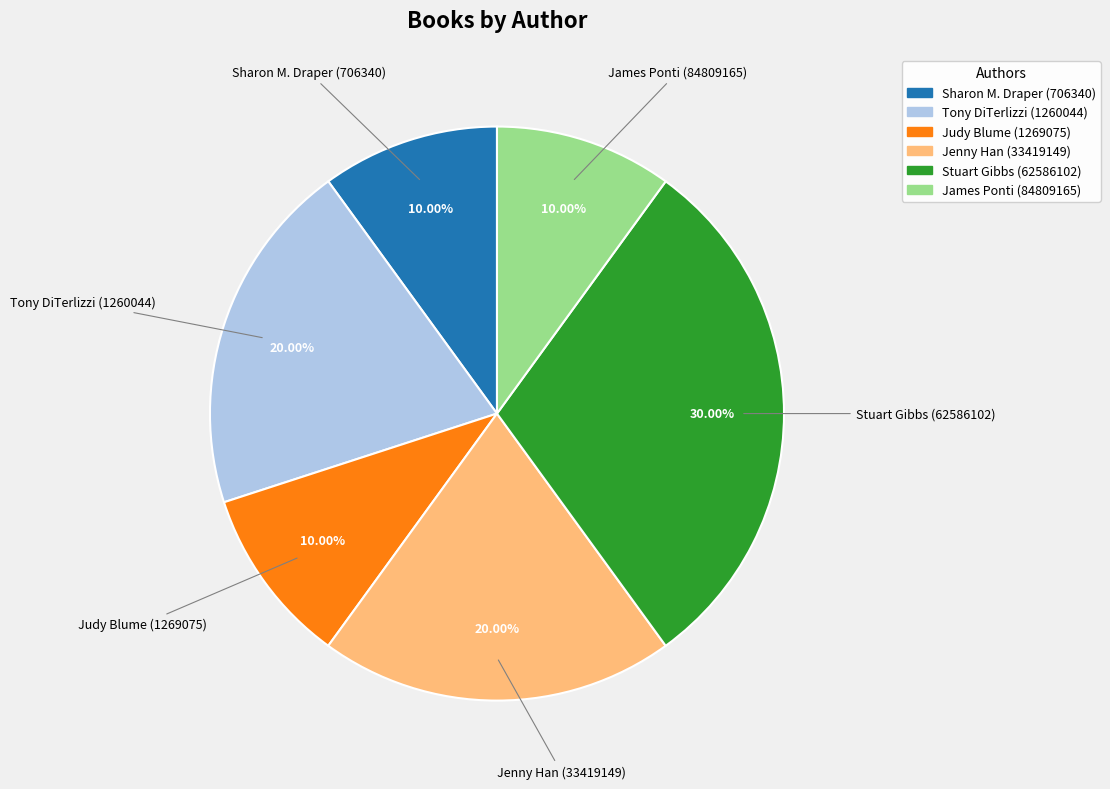

To the nearest percent, what is the difference between the largest and smallest slice percentages?

20%